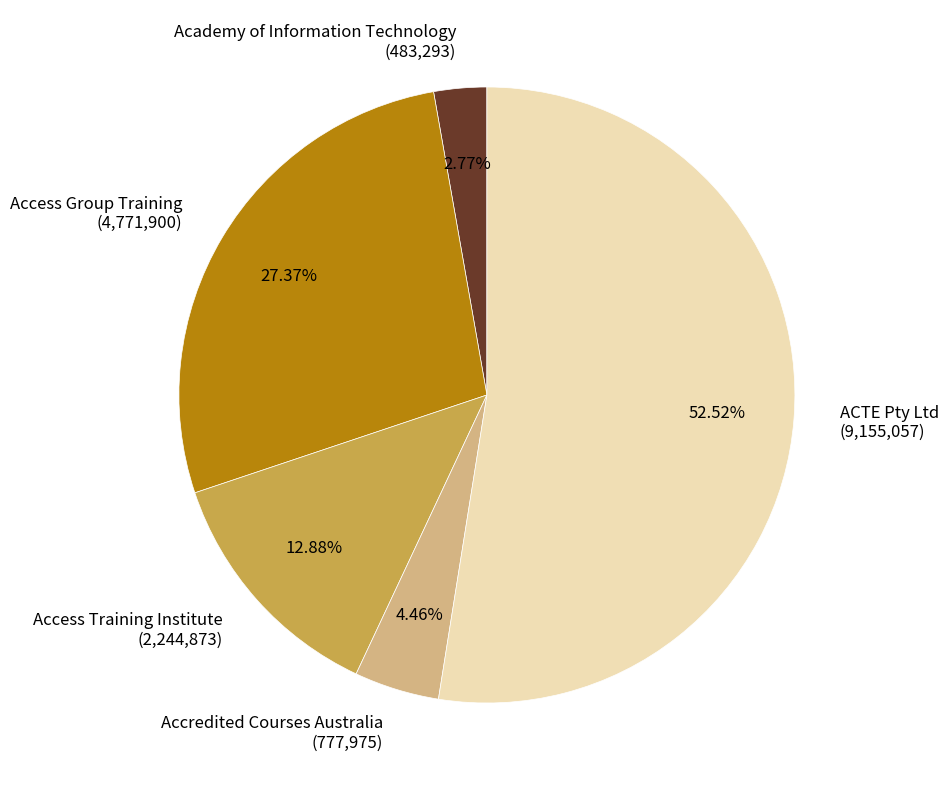

Which slice represents more than half of the pie?

ACTE Pty Ltd